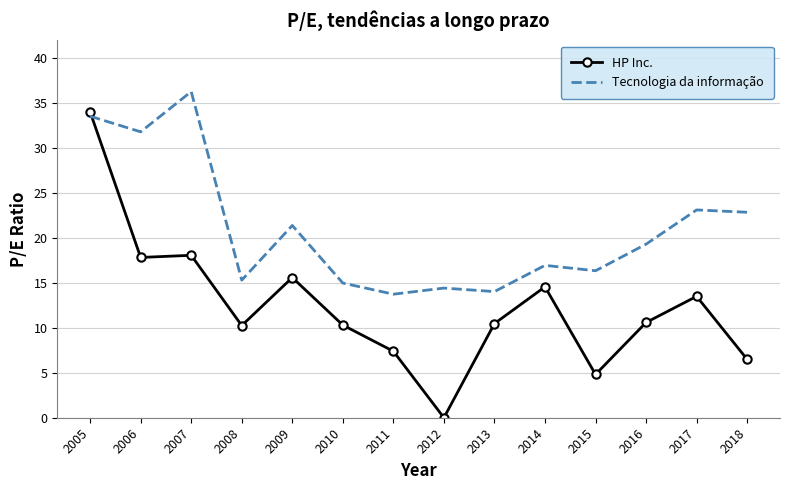

The value of HP Inc. at 2016 is 10.6. True or false?

True